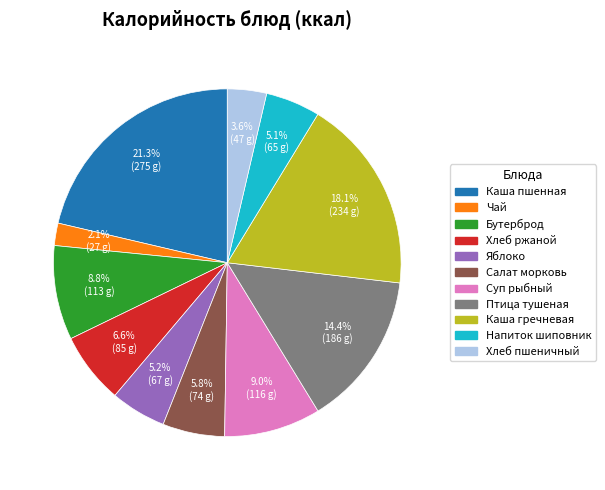

Is there any slice that represents more than half of the pie?

No